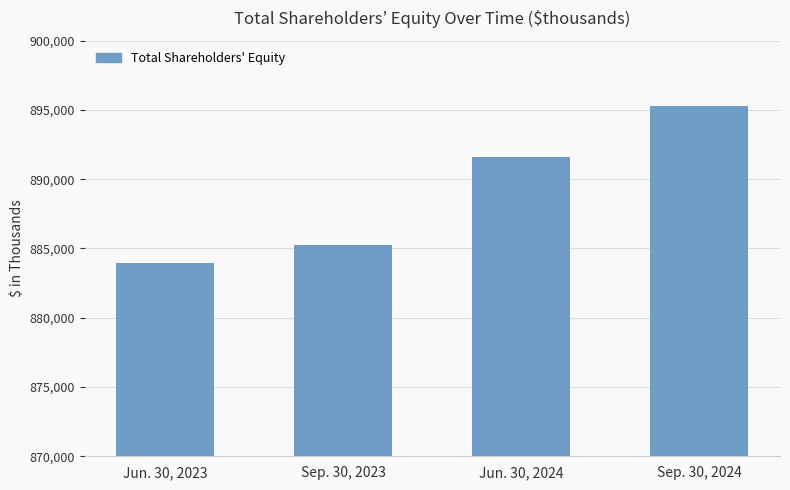

List the labels in order of value, smallest first.

Jun. 30, 2023, Sep. 30, 2023, Jun. 30, 2024, Sep. 30, 2024